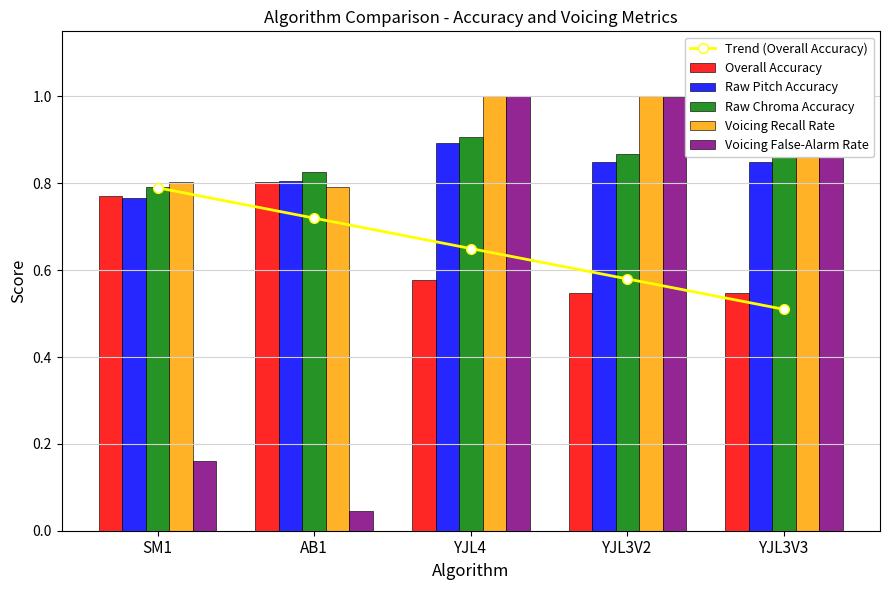

How many data points does each series have?

5